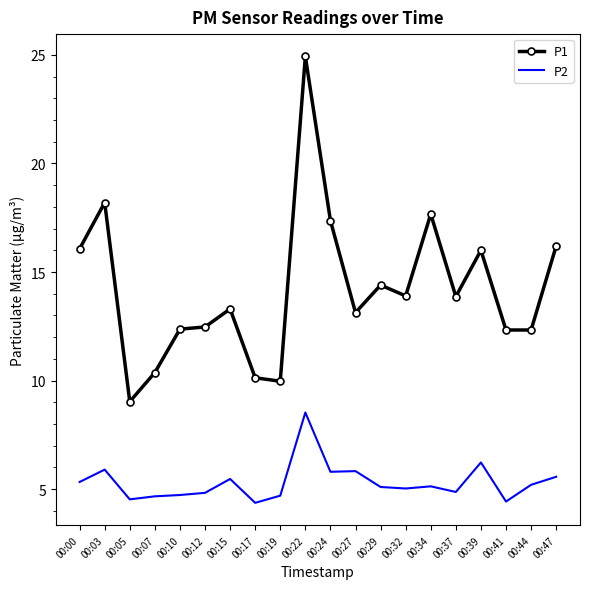

Is the value of P1 at 00:15 greater than the value of P2 at 00:29?

Yes